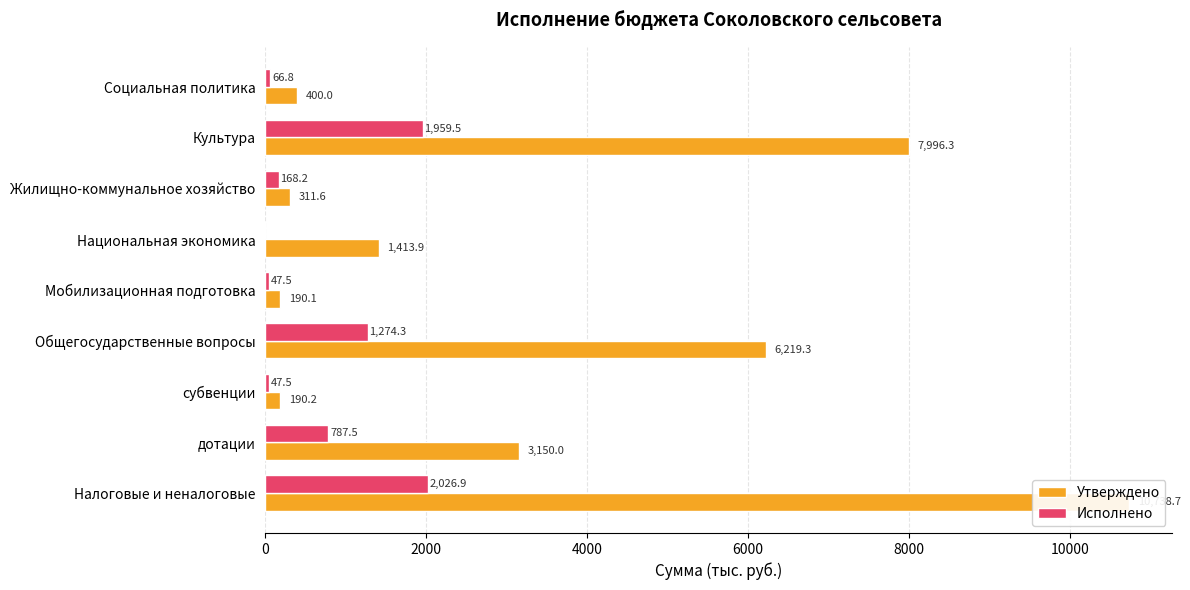

Which series has the largest range (max minus min)?

Утверждено